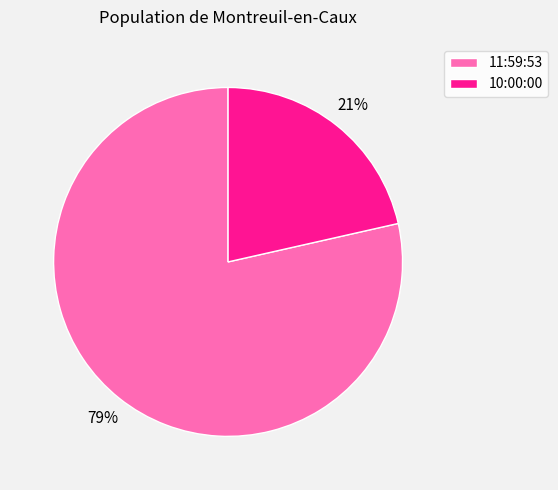

What percentage is the 10:00:00 slice, to the nearest percent?

21%